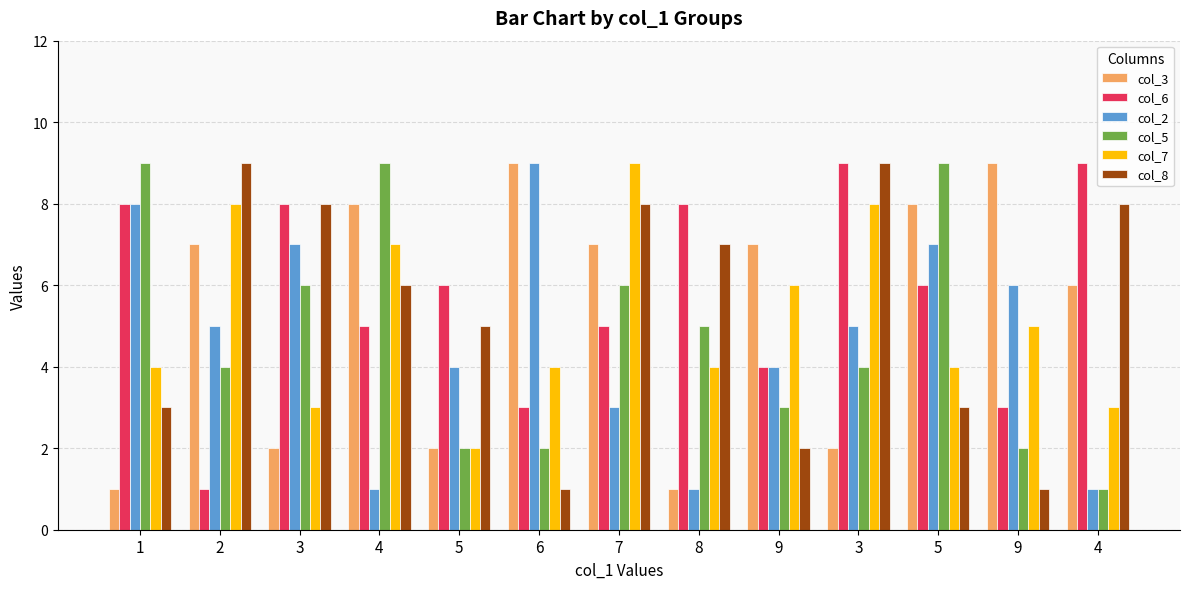

Where does the col_6 series first go above 6?

1